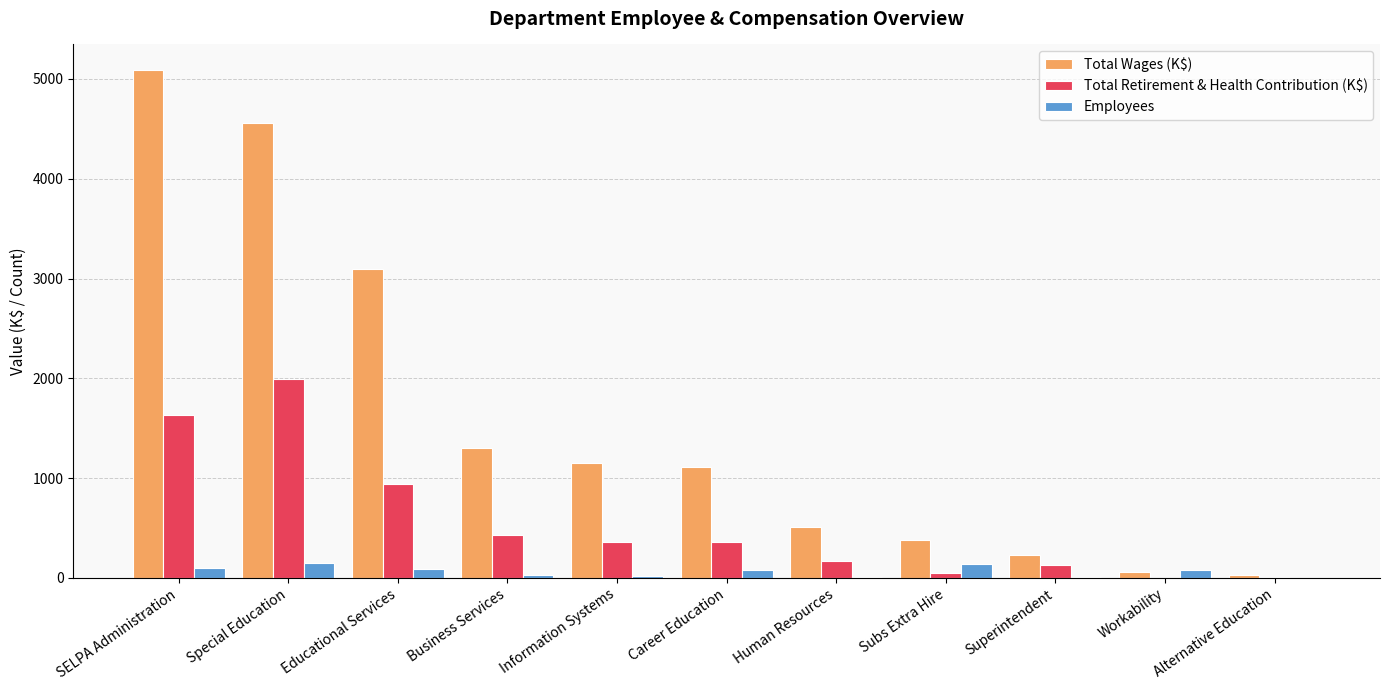

Which series changed the most between Career Education and Alternative Education?

Total Wages (K$)